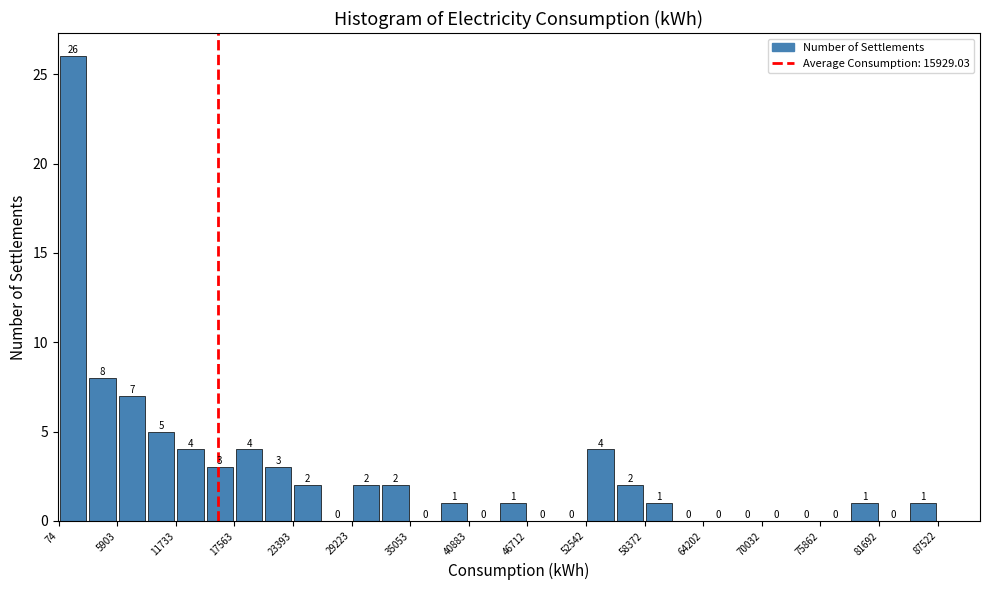

Read against the x-axis, roughly where is the centre of the tallest bar?

2000